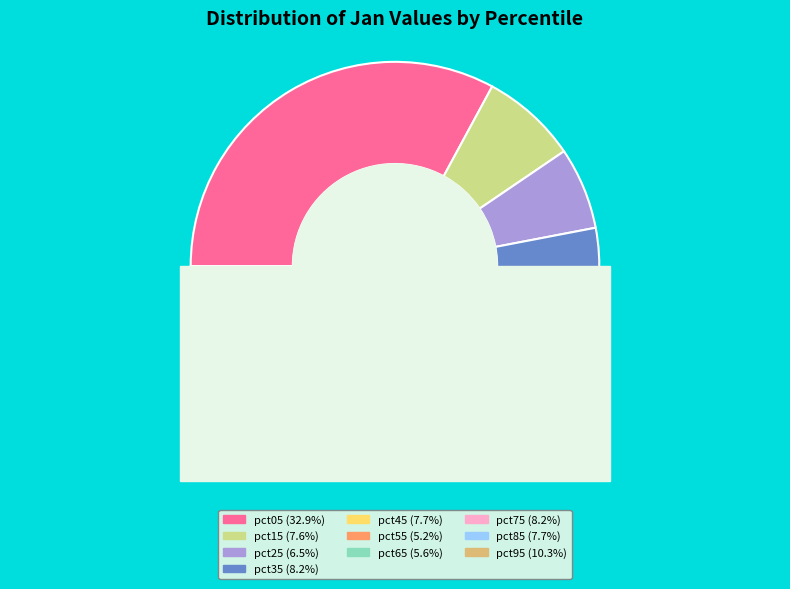

What percentage is the pct45 slice, to the nearest percent?

8%